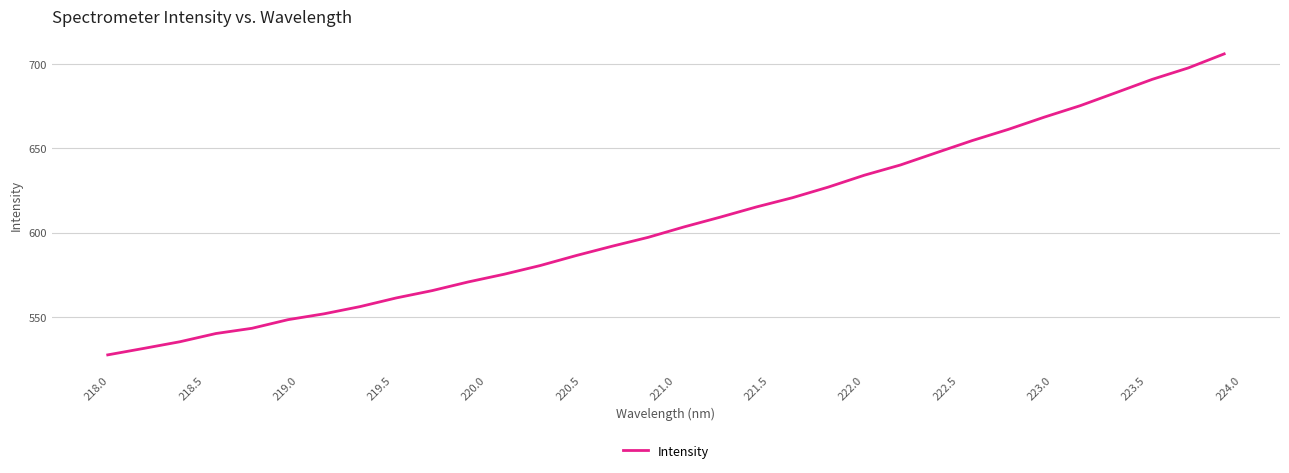

What is the difference between the maximum and minimum values?

178.8